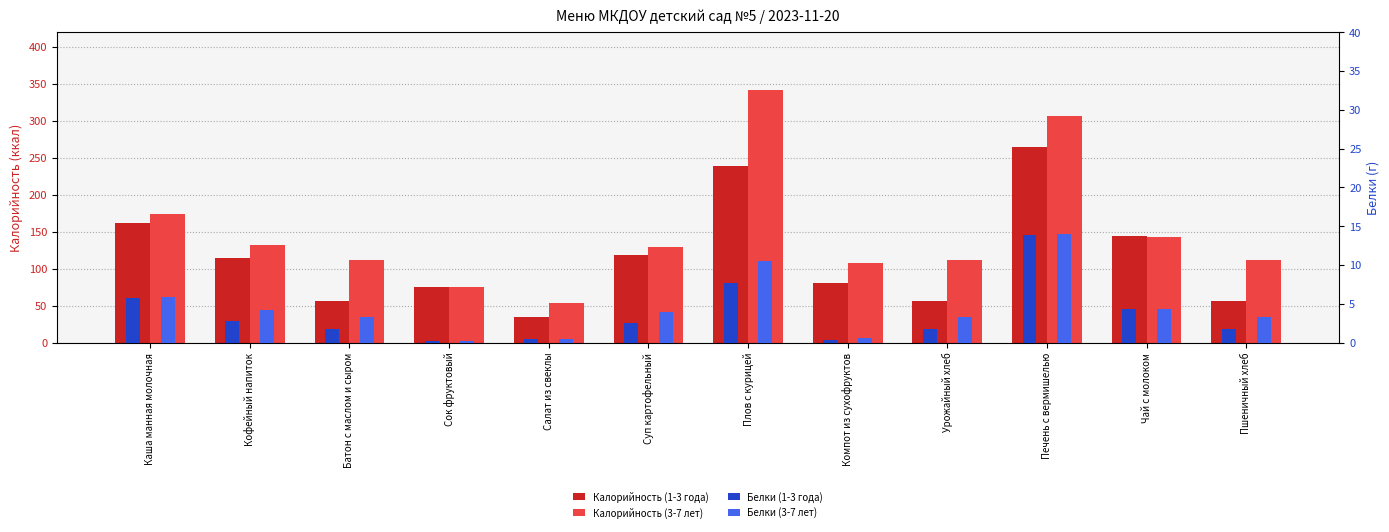

True or false: Калорийность (1-3 года) has a value of 65.7 at Каша манная молочная.

False